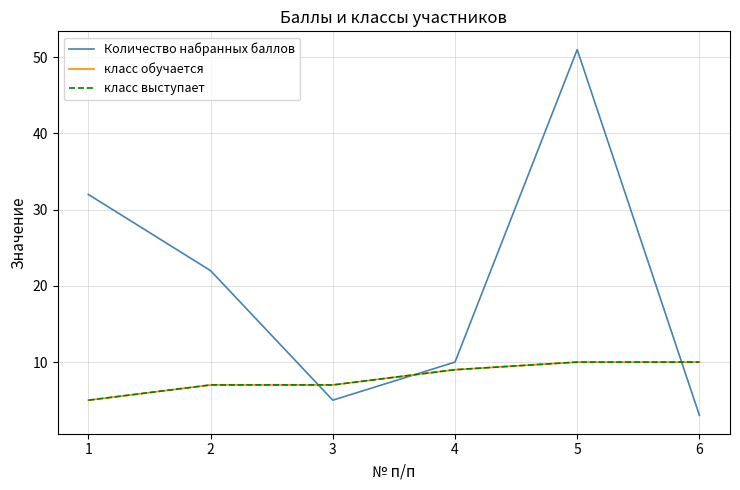

Does the chart have visible grid lines?

Yes